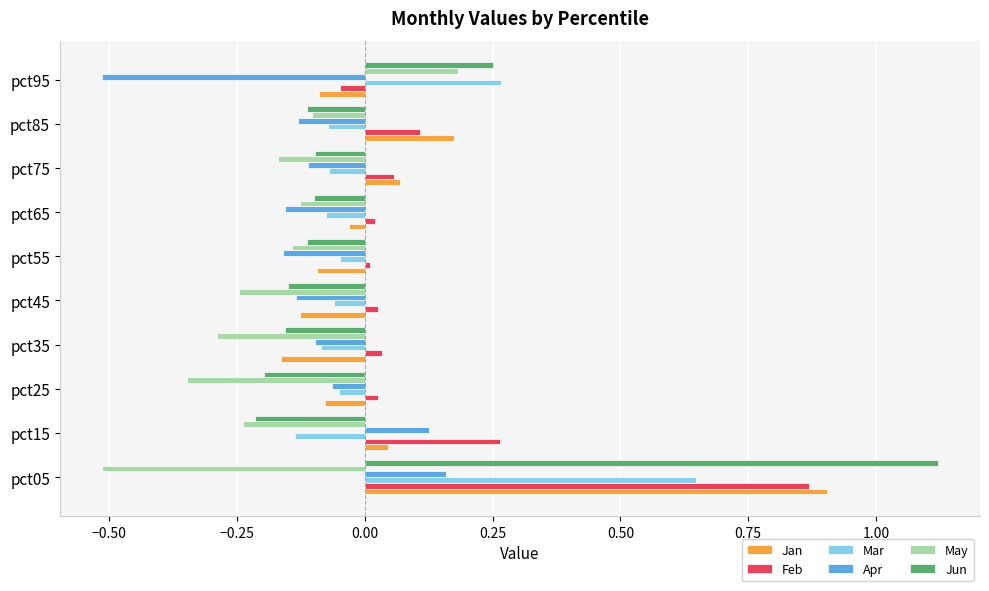

The Apr series shows -0.2 at pct55. True or false?

True